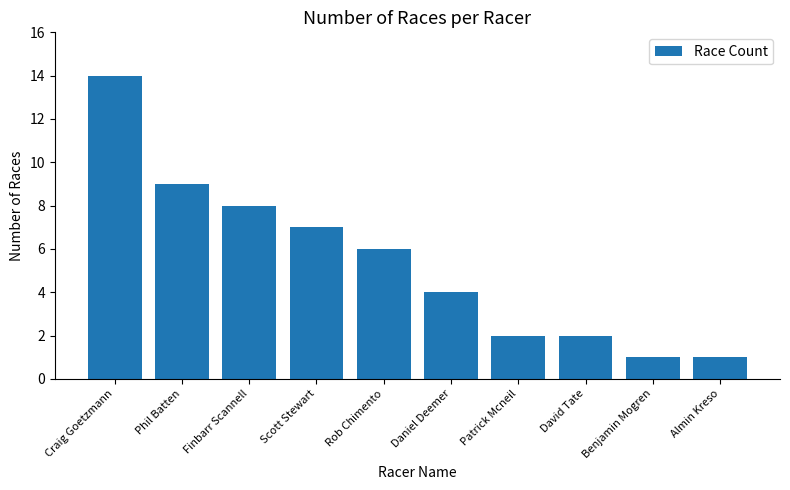

What is the approximate value at Almin Kreso?

1